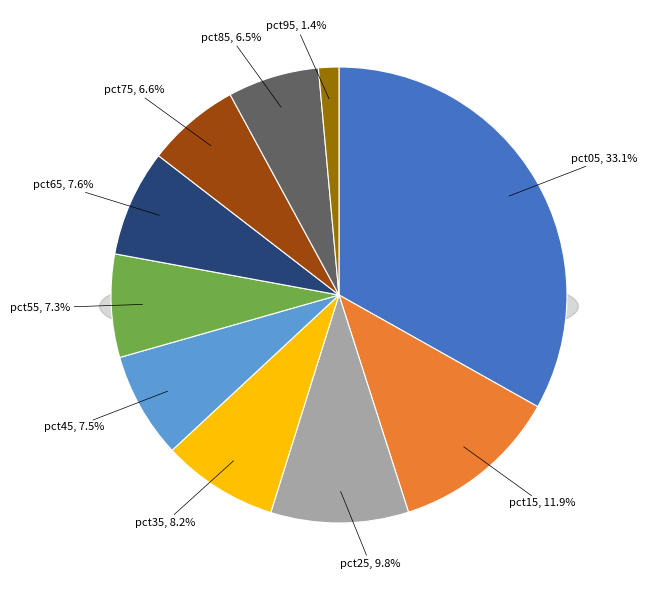

To the nearest percent, what is the combined percentage of pct15 and pct45?

19%